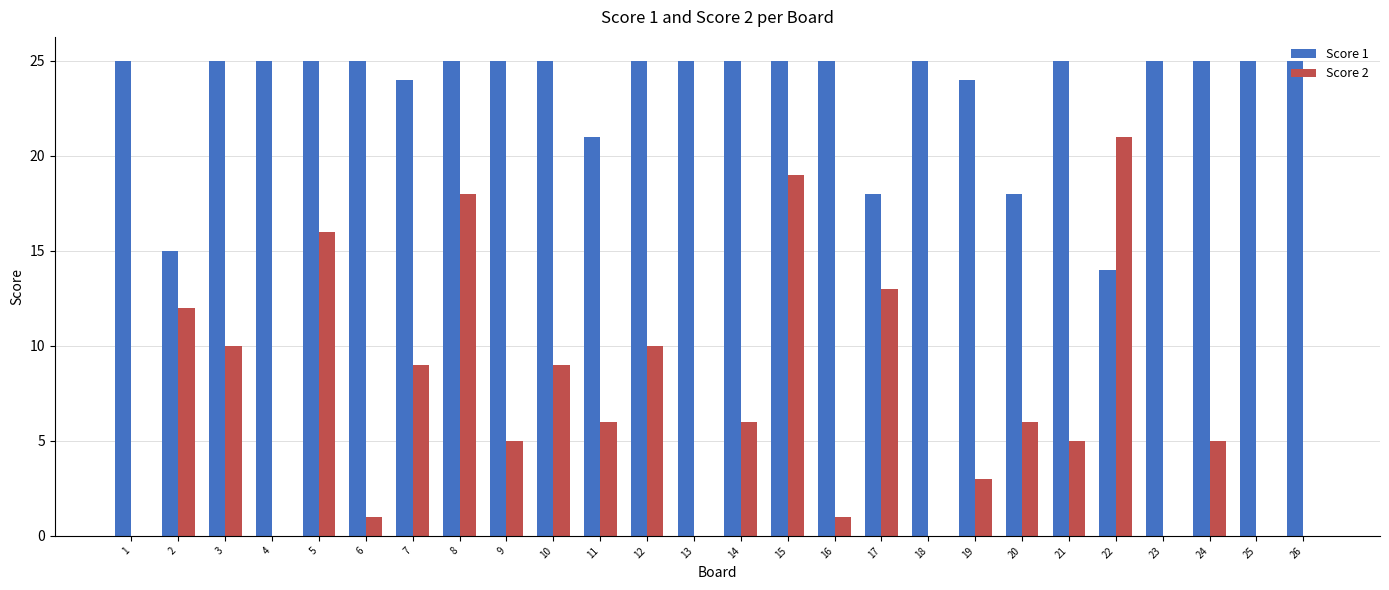

What is the maximum value shown in the chart?

25